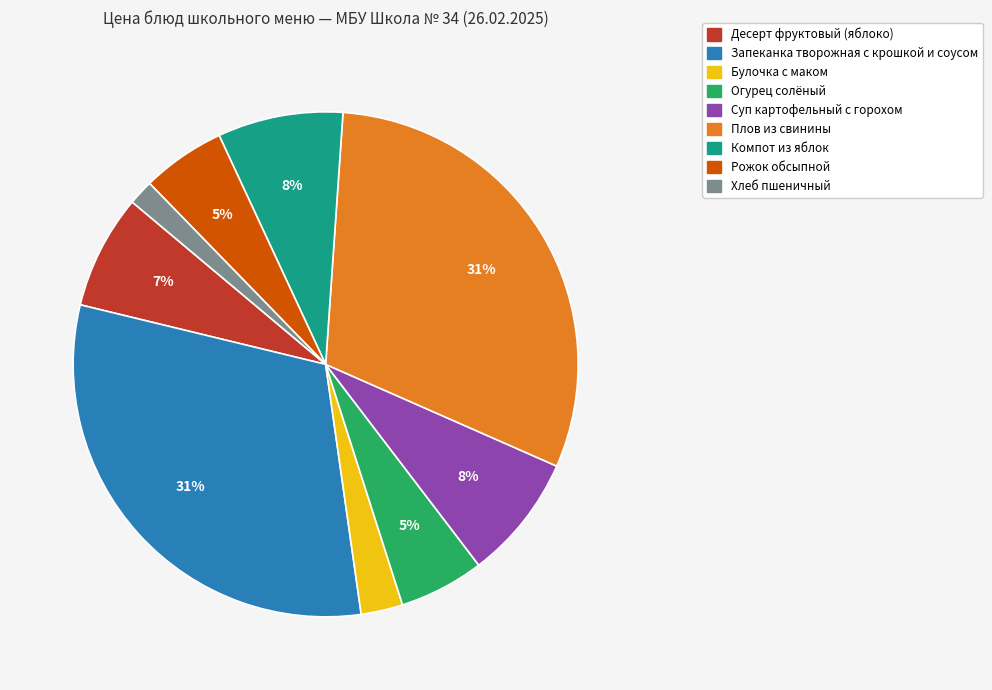

Is the sum of Хлеб пшеничный and Огурец солёный greater than half?

No